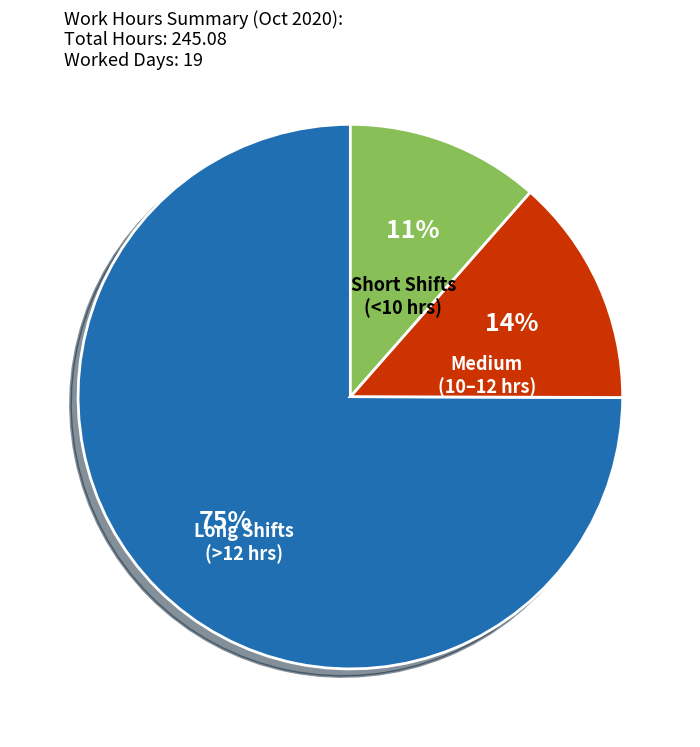

To the nearest percent, what is the average slice percentage?

33%